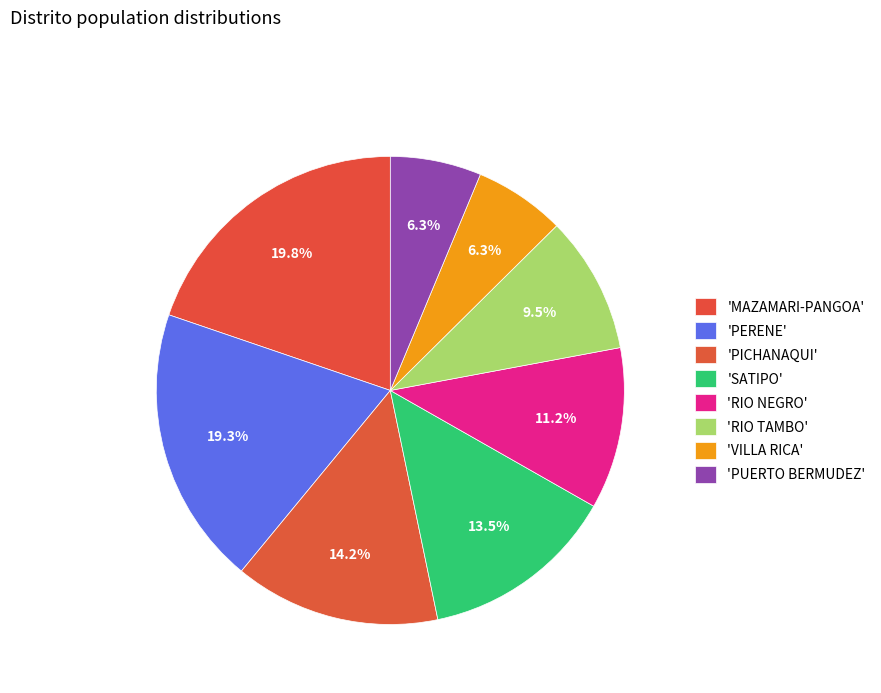

Count the number of slices in the pie.

8